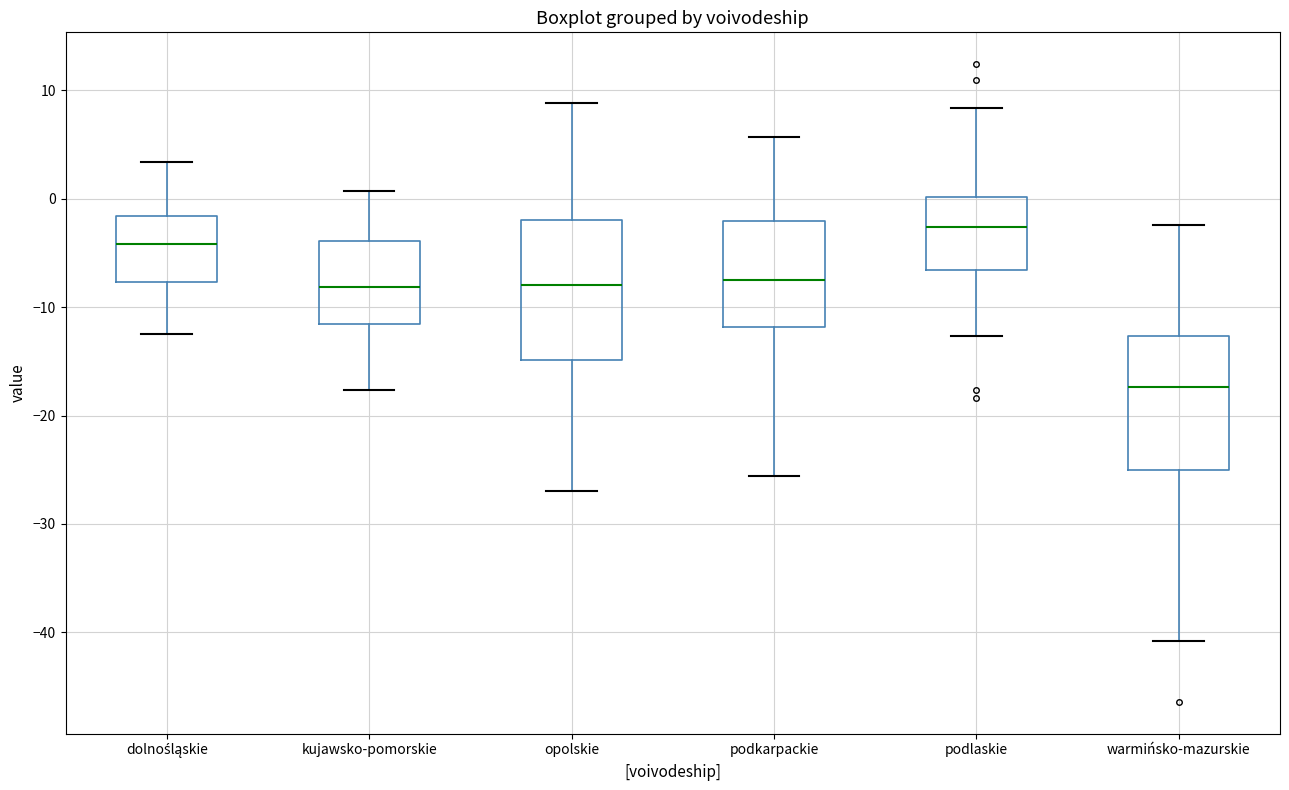

Which box has the highest median line?

podlaskie